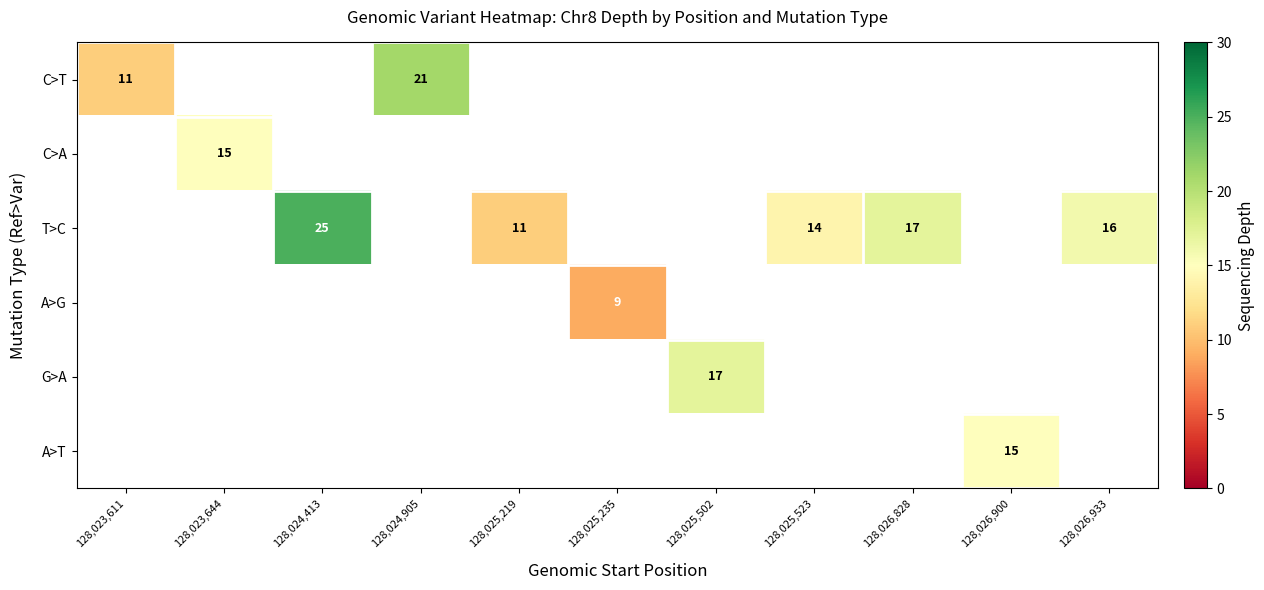

Is the value of T>C at 128,026,828 greater than the value of C>T at 128,024,905?

No